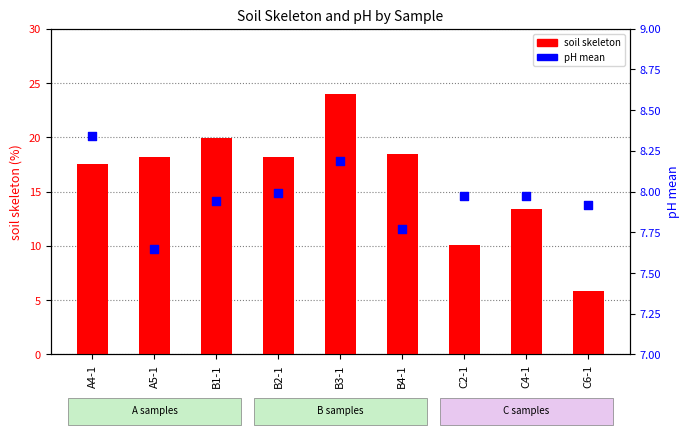

At which category is the sum across all series the highest?

B3-1